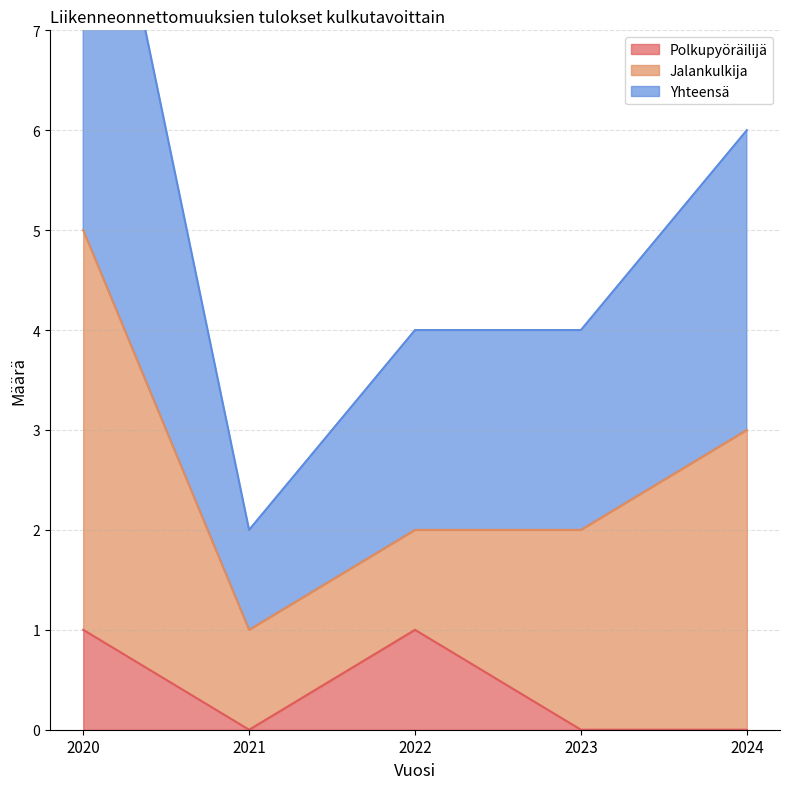

The value of Polkupyöräilijä at 2024 is 0. True or false?

True